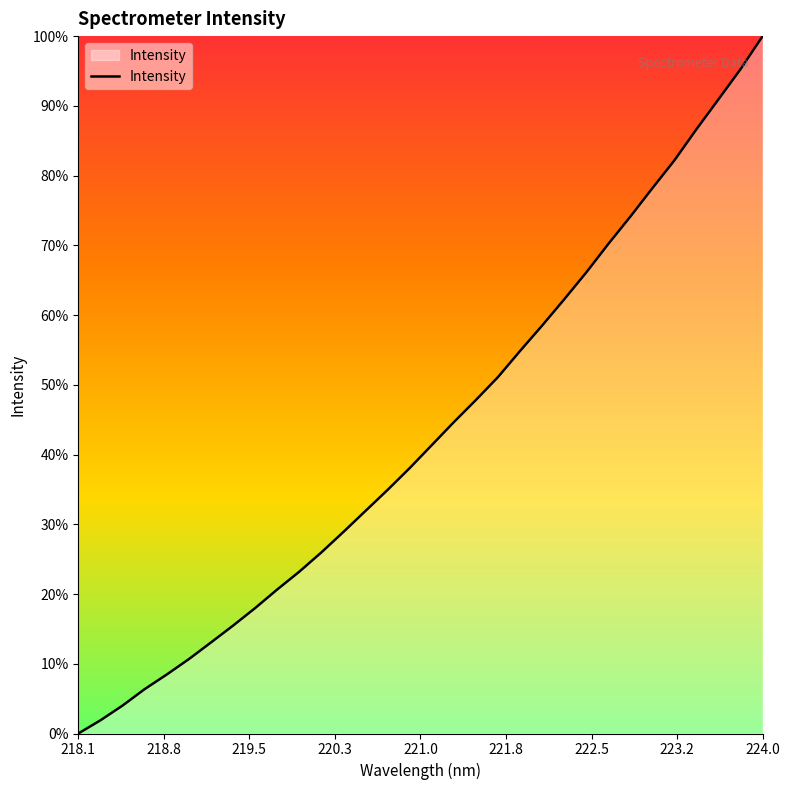

Does the chart have visible grid lines?

No